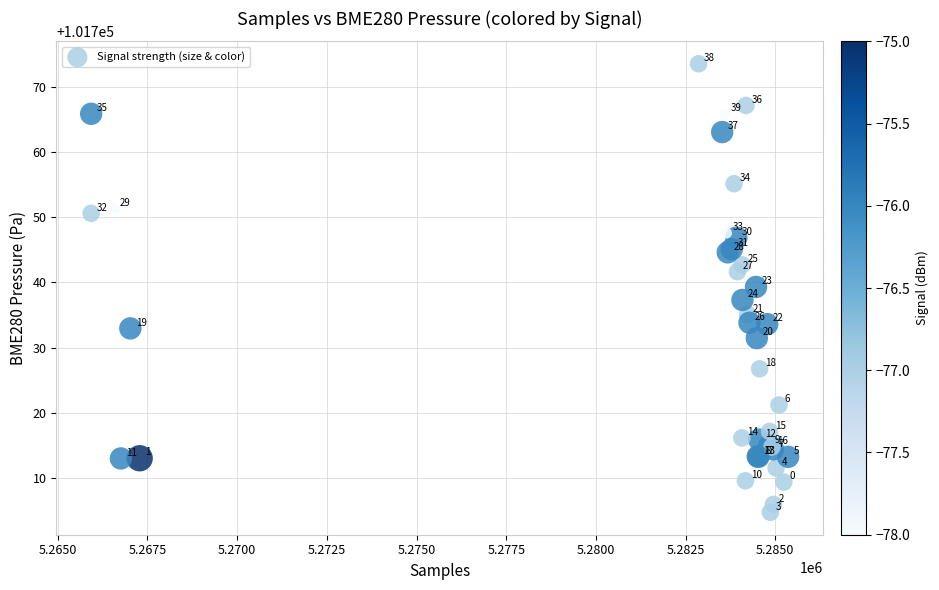

What Y value in the scatter plot is closest to 101739?

101739.3